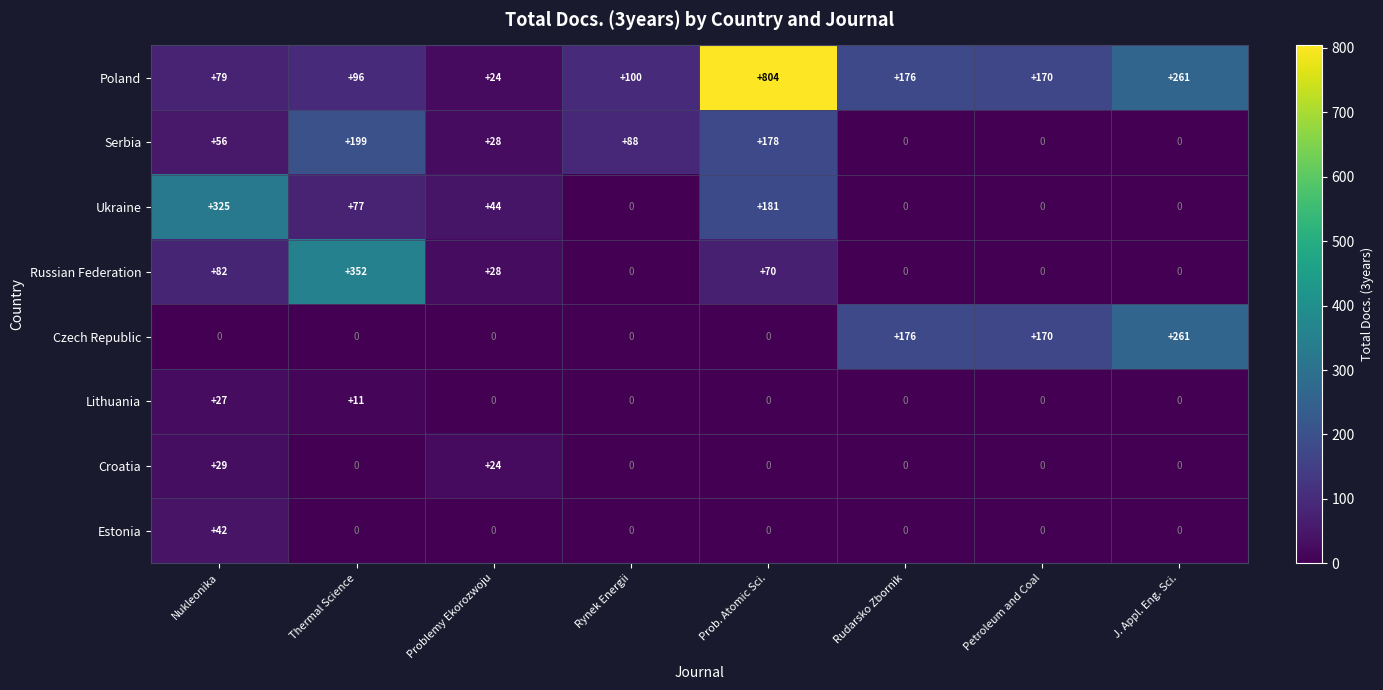

What is the average value of the Lithuania series?

5